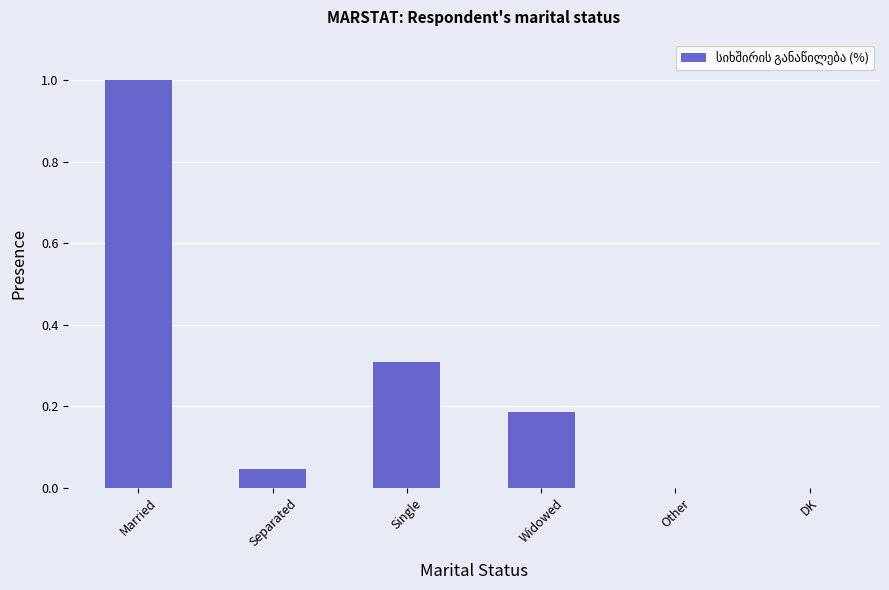

Read the value at Married.

1.0